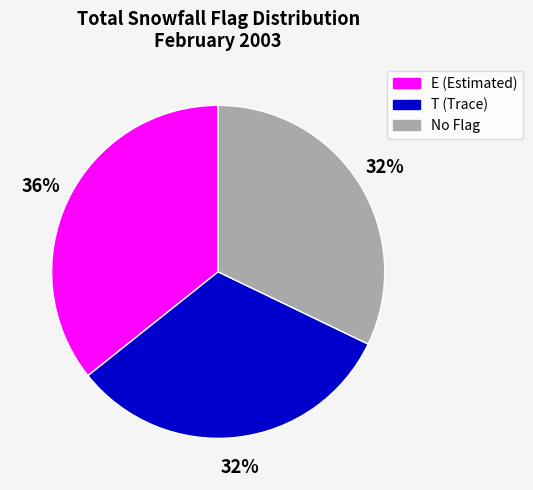

How many slices are in this pie chart?

3